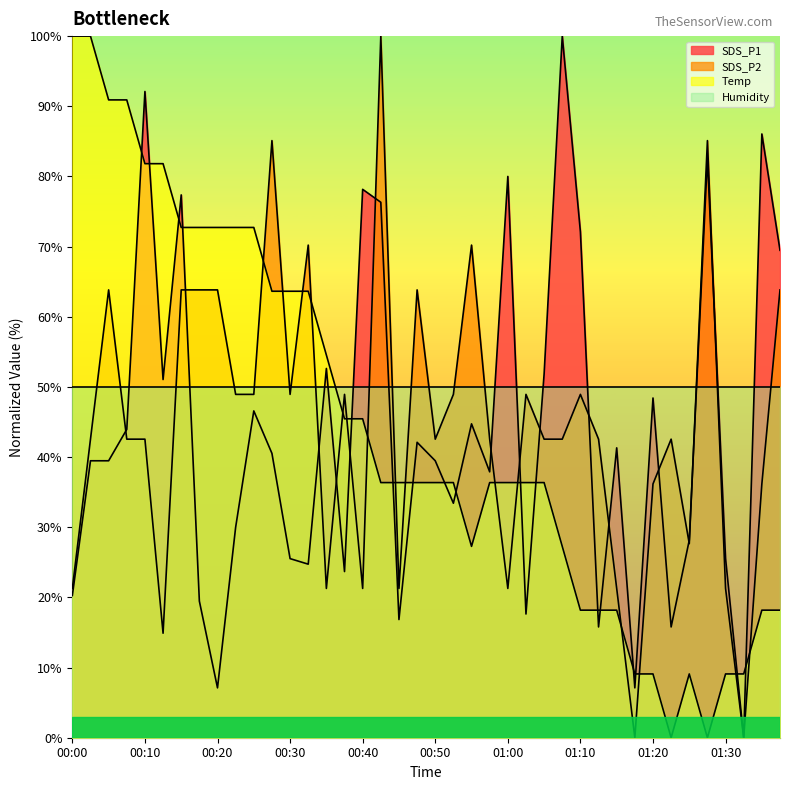

After their last crossing, which series has the higher values: SDS_P2 or Temp?

SDS_P2